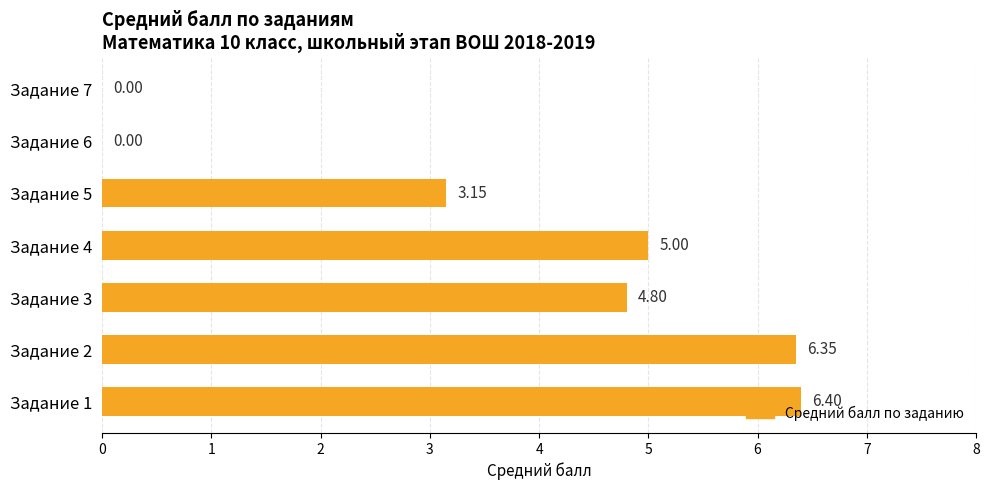

Between Задание 2 and Задание 5, which is larger?

Задание 2